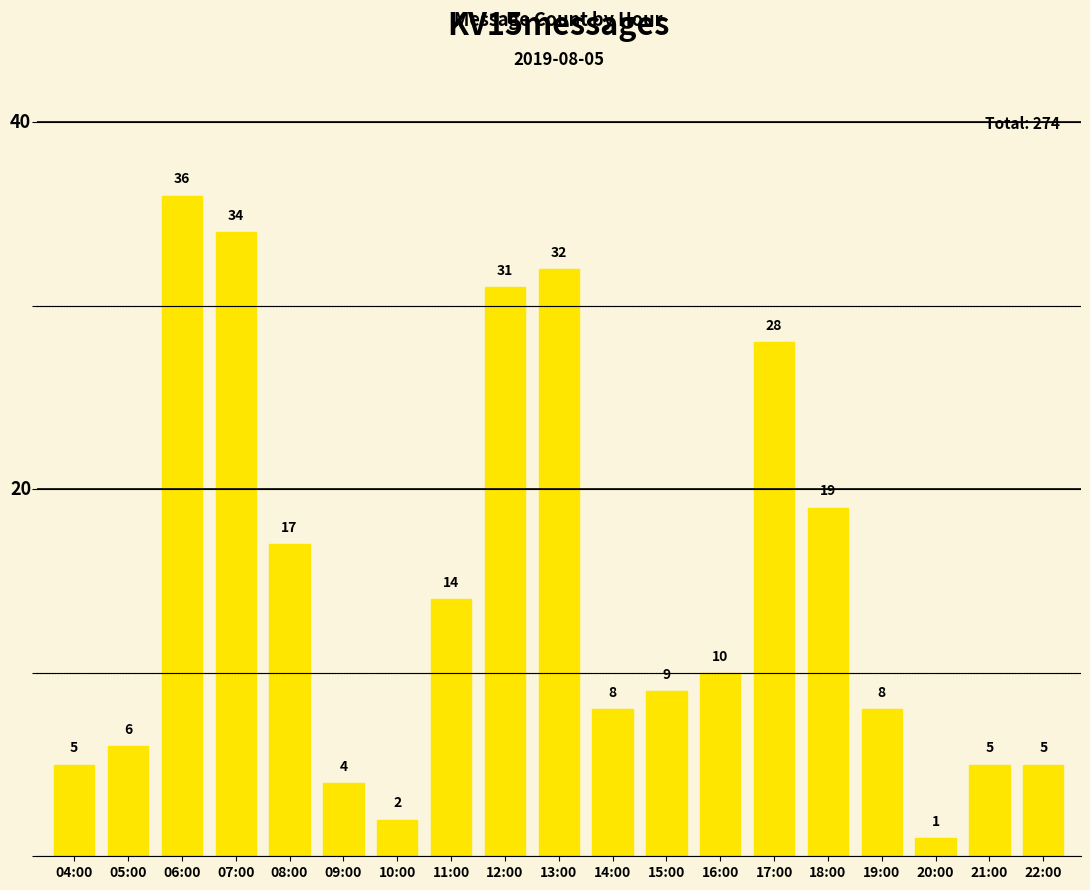

How many series are shown in this chart?

1